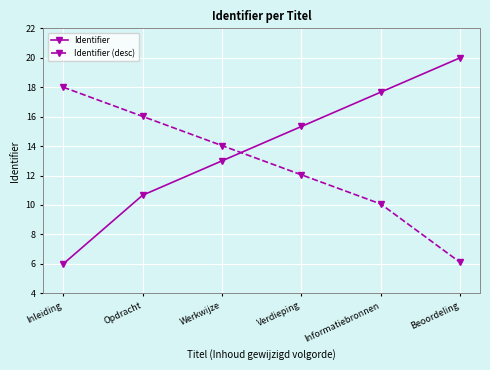

What is the sum of all Identifier values?

82.7